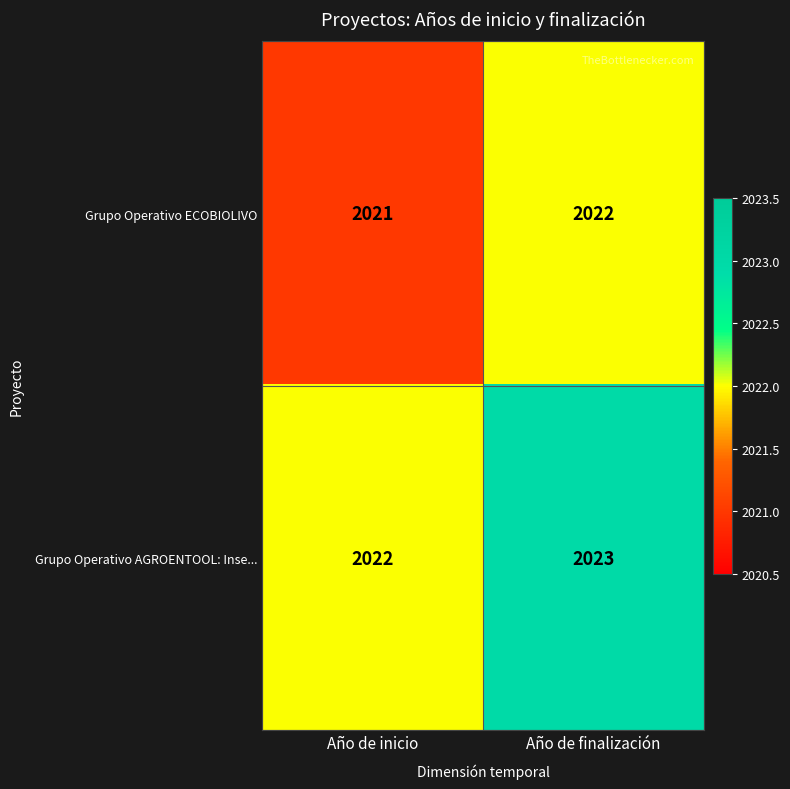

What is the sum of all Grupo Operativo ECOBIOLIVO values?

4043